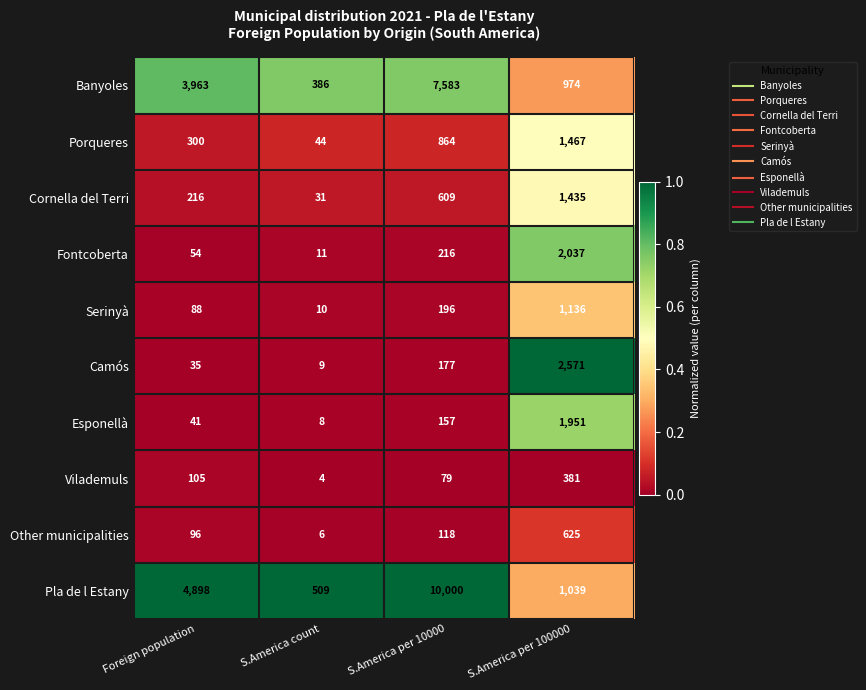

List the labels in order of Porqueres value, smallest first.

S.America count, Foreign population, S.America per 10000, S.America per 100000